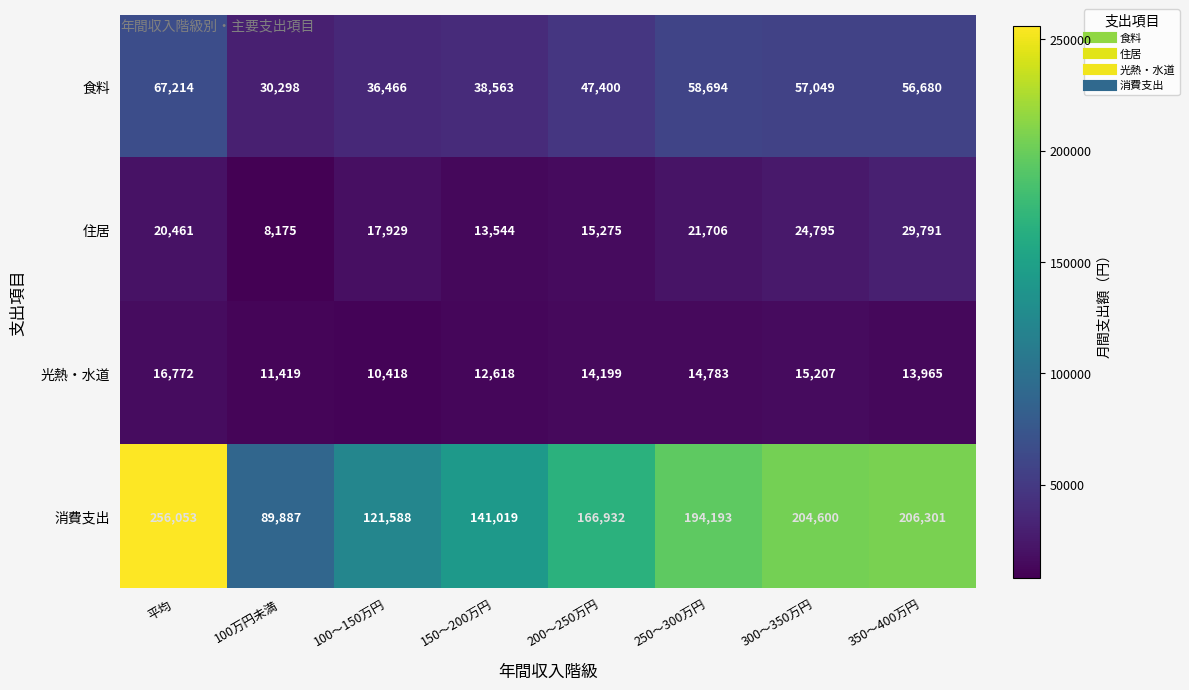

How many data points does each series have?

8